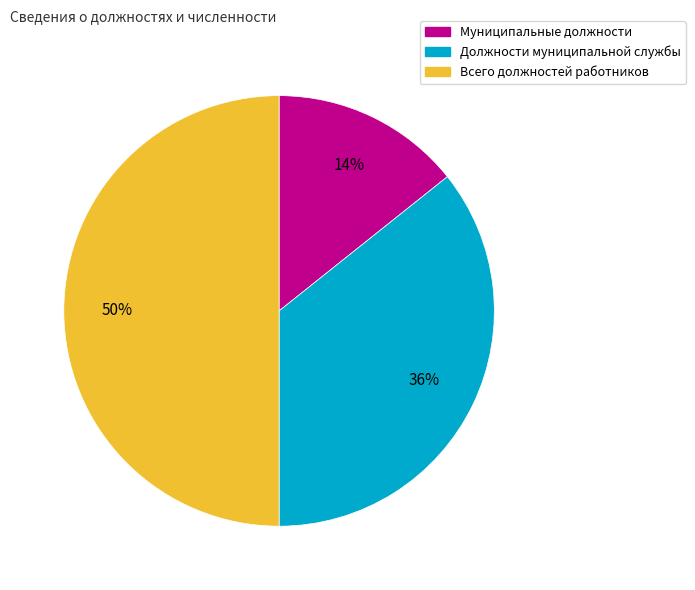

Which has a higher value, Должности муниципальной службы or Всего должностей работников?

Всего должностей работников